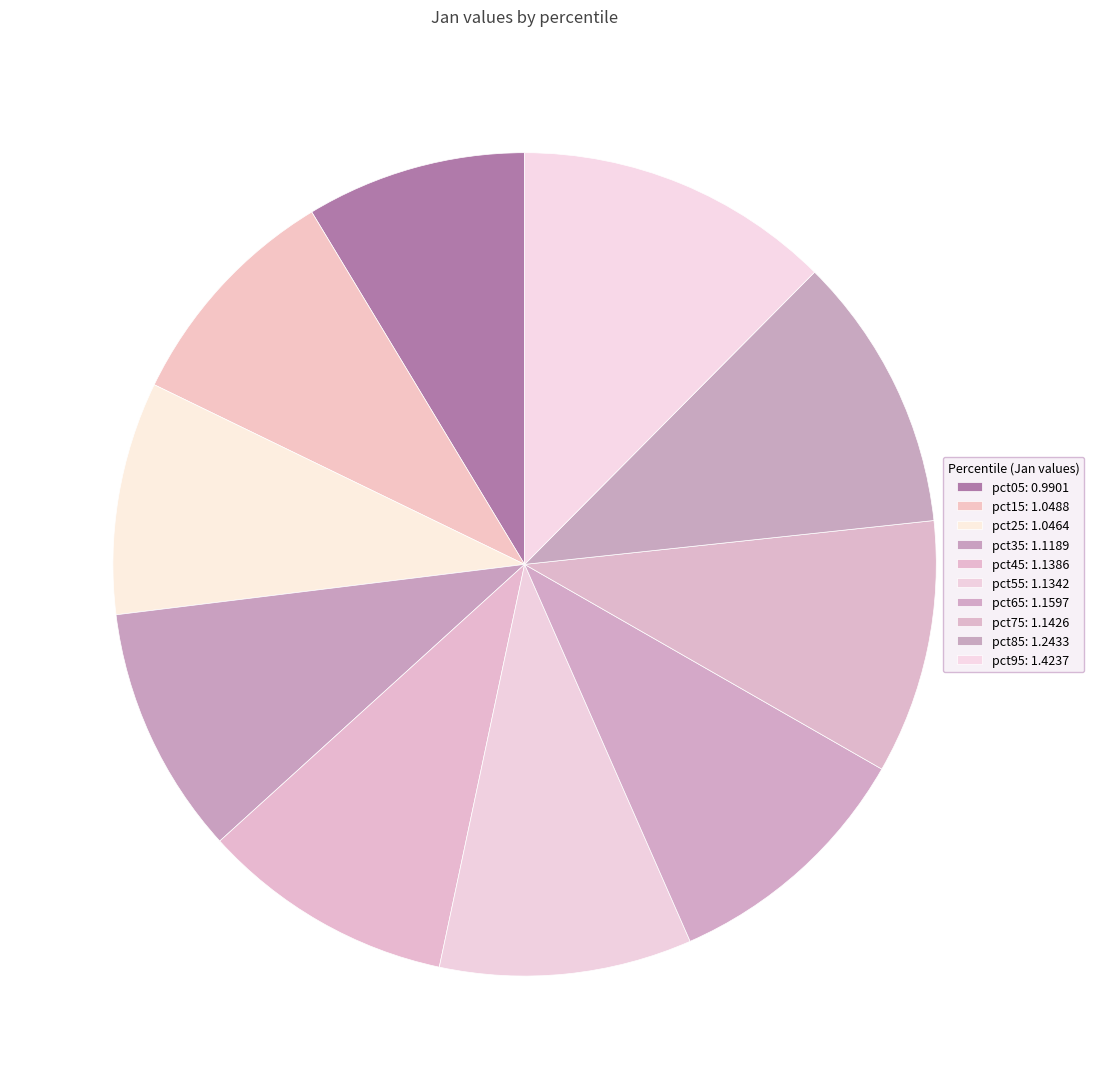

Does pct15 represent more than half of the total?

No